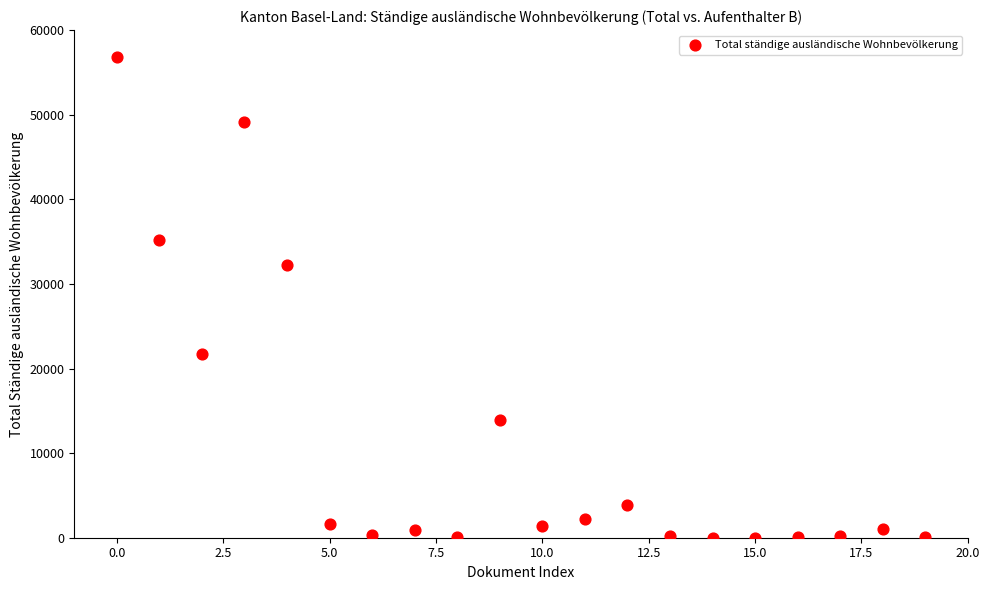

What is the range of Y values (max minus min)?

56825